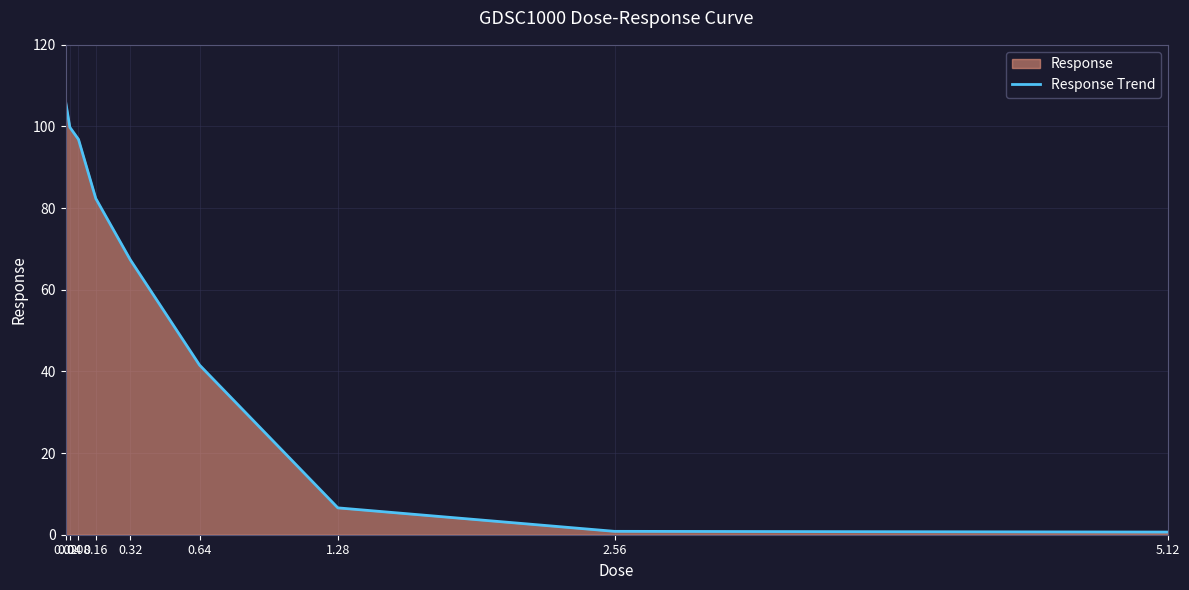

Reading left to right, extract all data points from this chart.

106.2	99.8	96.8	82.4	67.3	41.6	6.6	0.8	0.7